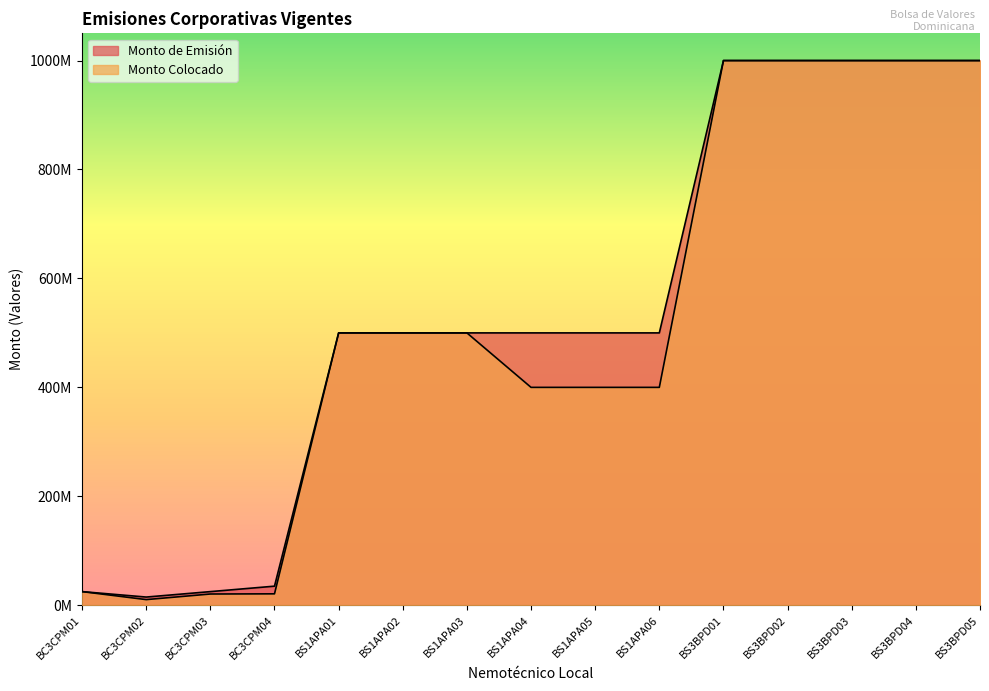

How many lines are shown in the chart?

2